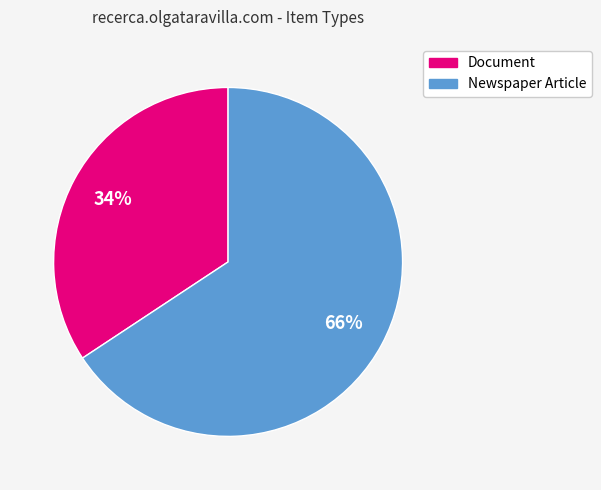

Which slice is the largest?

Newspaper Article